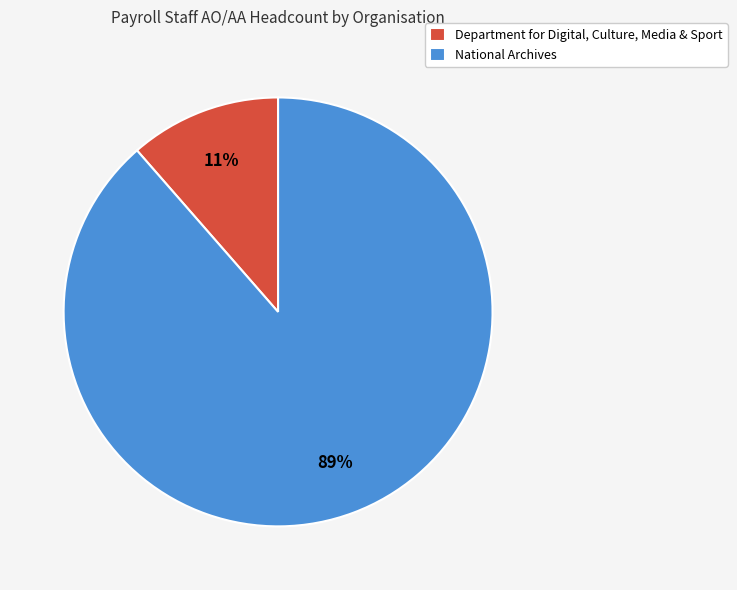

Do Department for Digital, Culture, Media & Sport and National Archives together represent more than half of the pie?

Yes